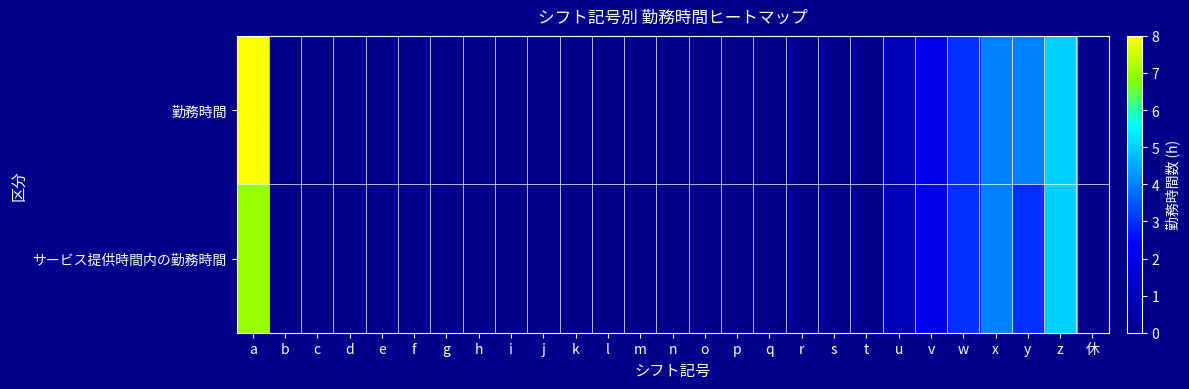

Which series has the widest spread of values?

勤務時間